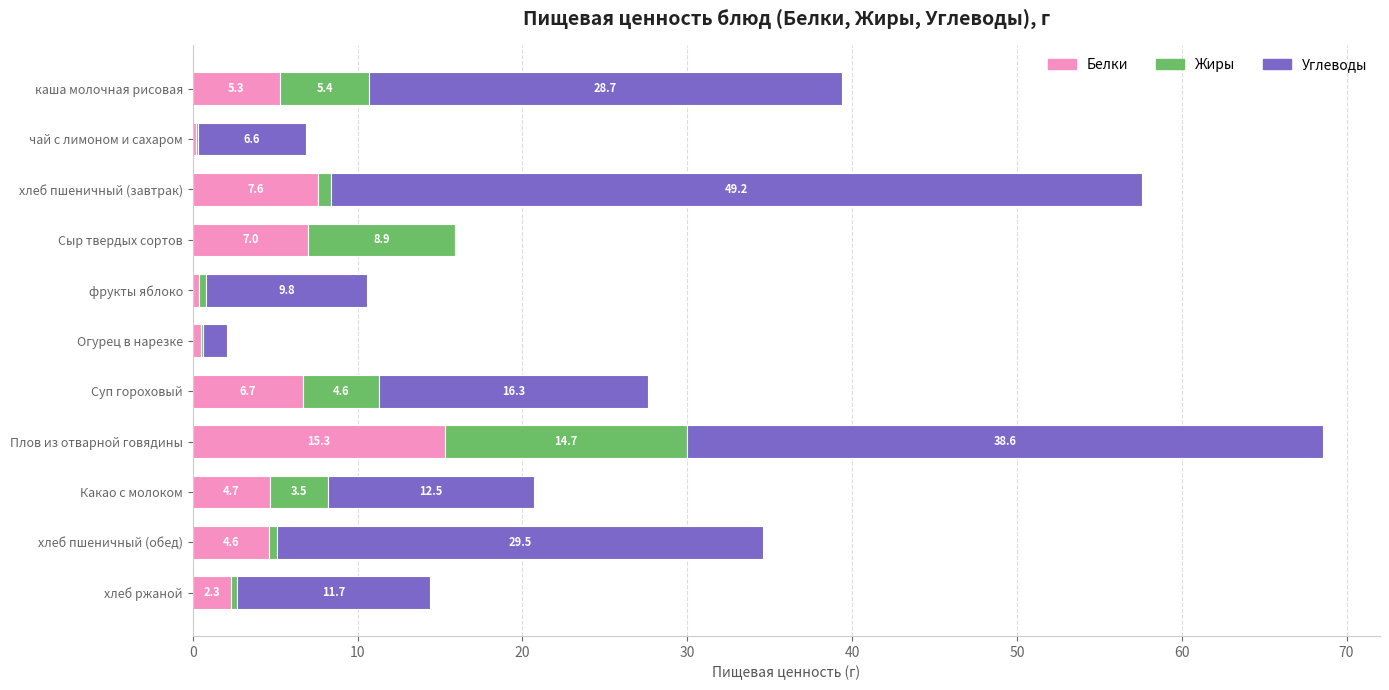

Is it true that Белки equals 4.7 at Какао с молоком?

True